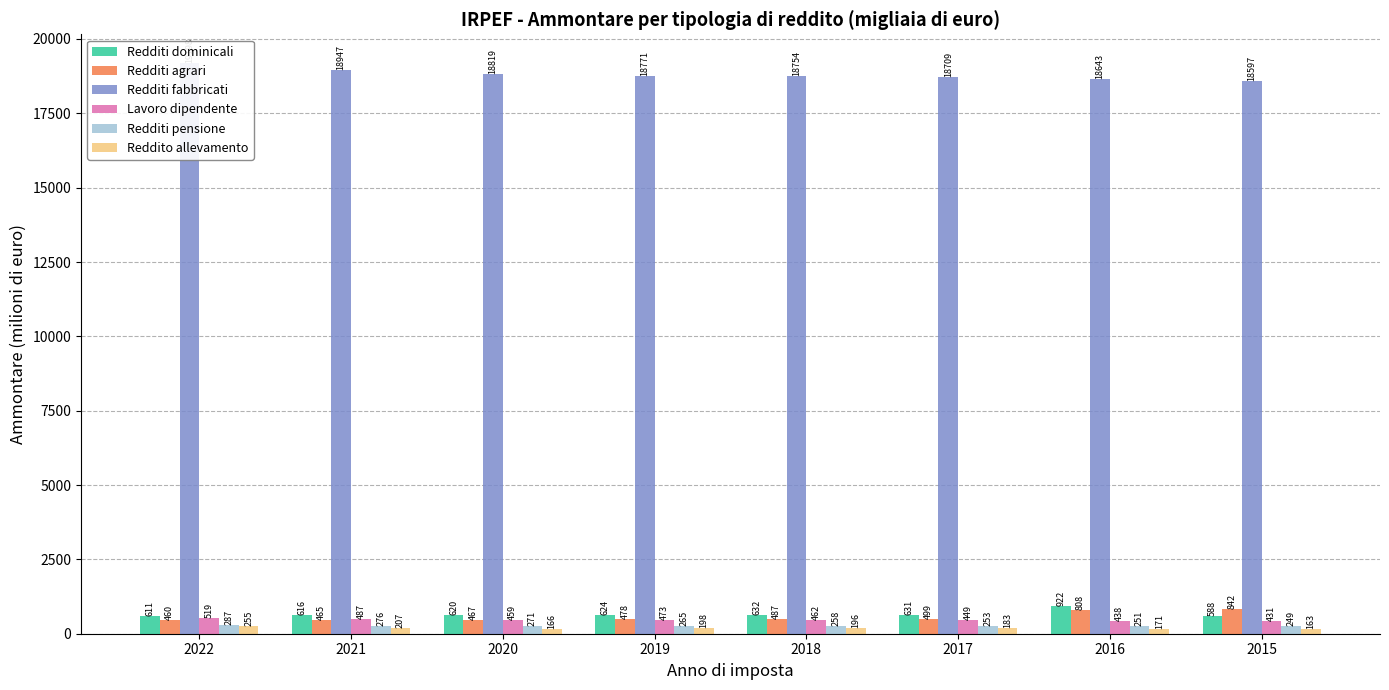

Which series has the largest range (max minus min)?

Redditi fabbricati